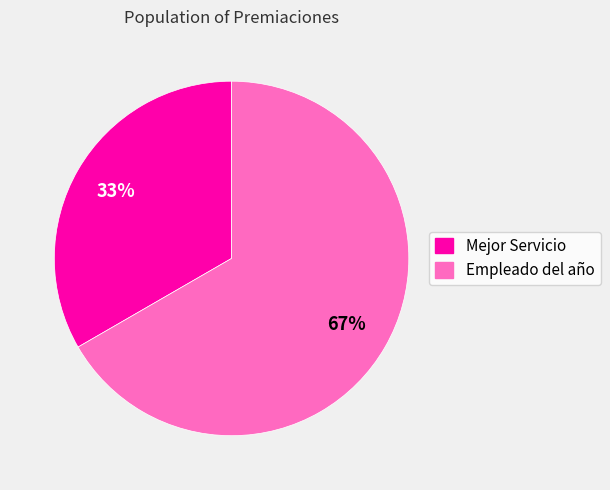

Which category accounts for the majority?

Empleado del año